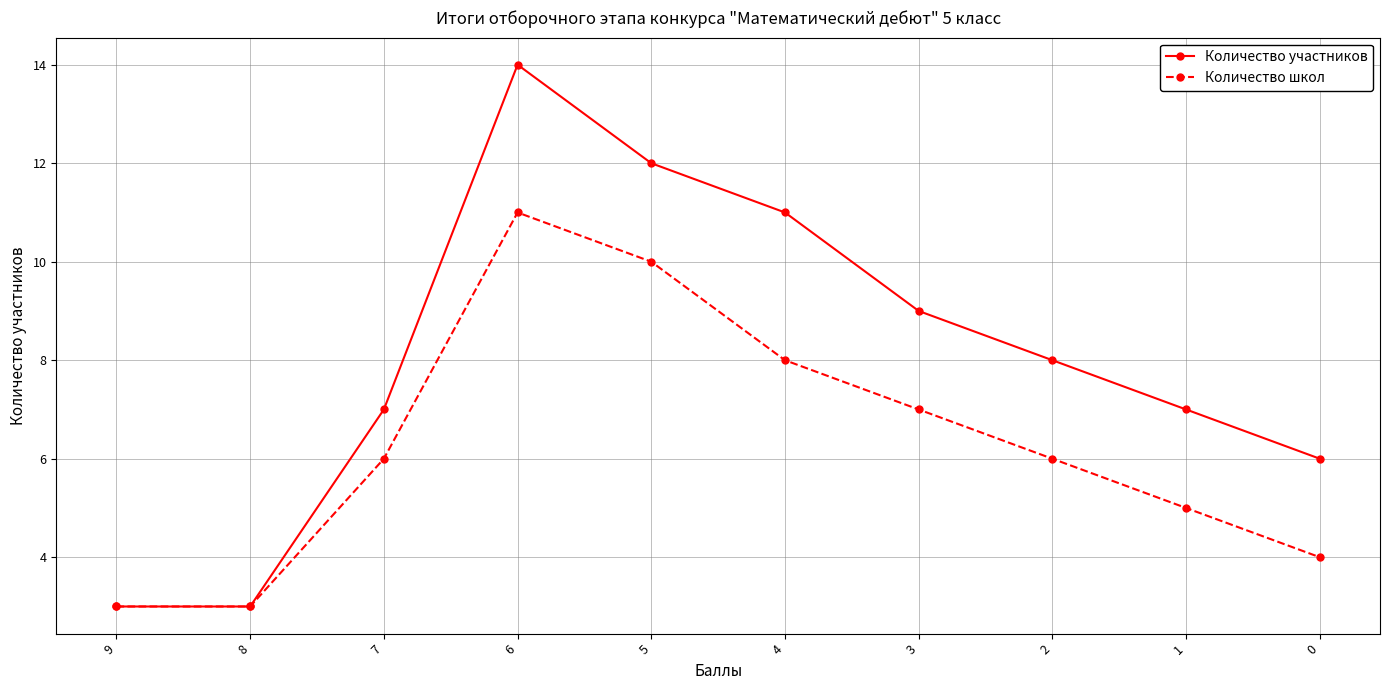

Rank the series by their maximum value, from lowest to highest.

Количество школ, Количество участников